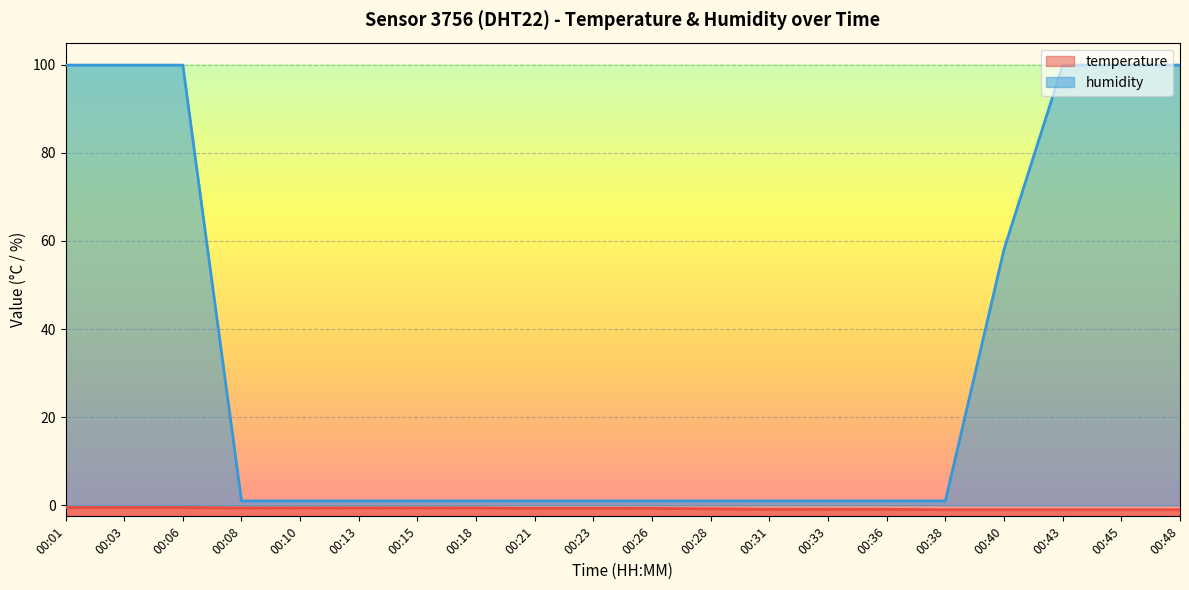

List the series in order of their overall mean, highest first.

humidity, temperature